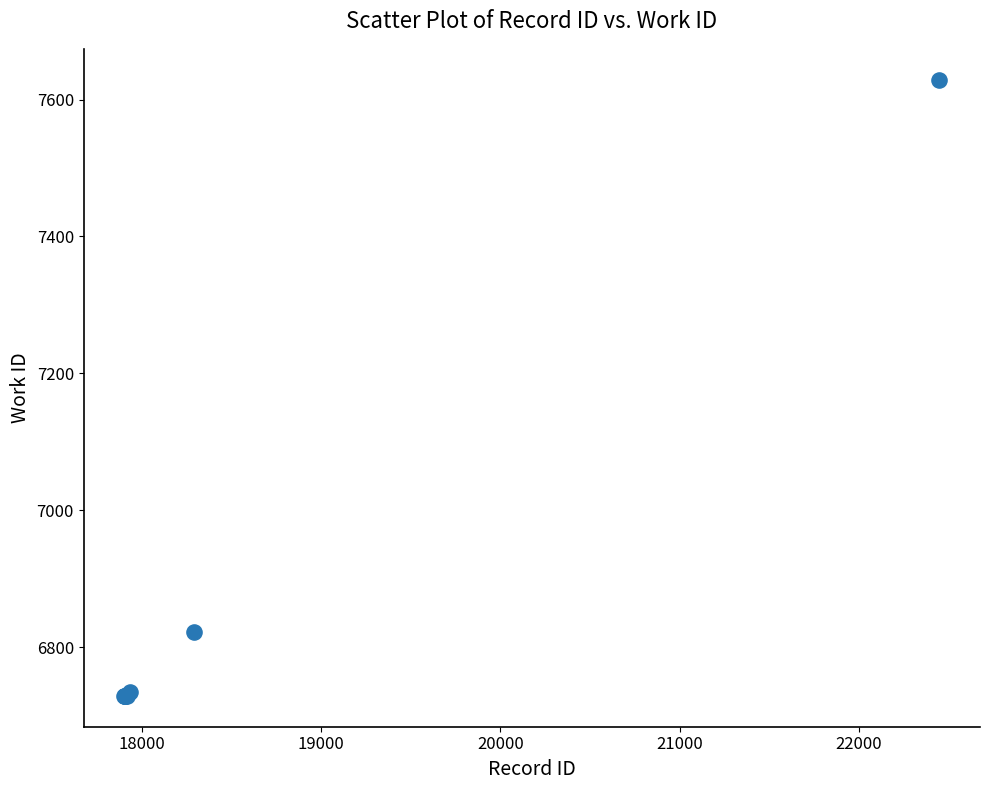

What Y value in the scatter plot is closest to 7179?

6823